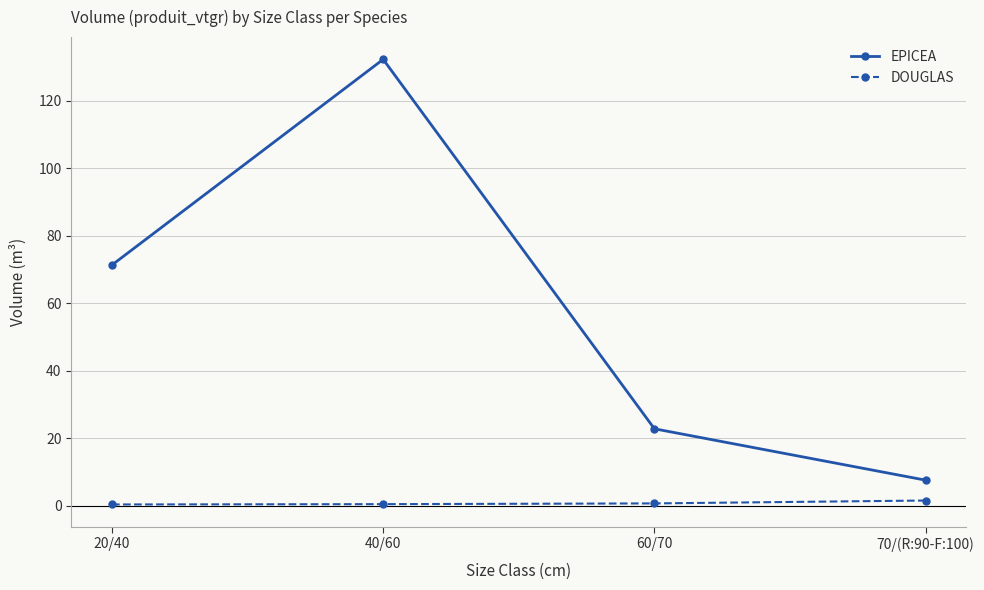

What is the difference between the highest and lowest values at 20/40?

71.0